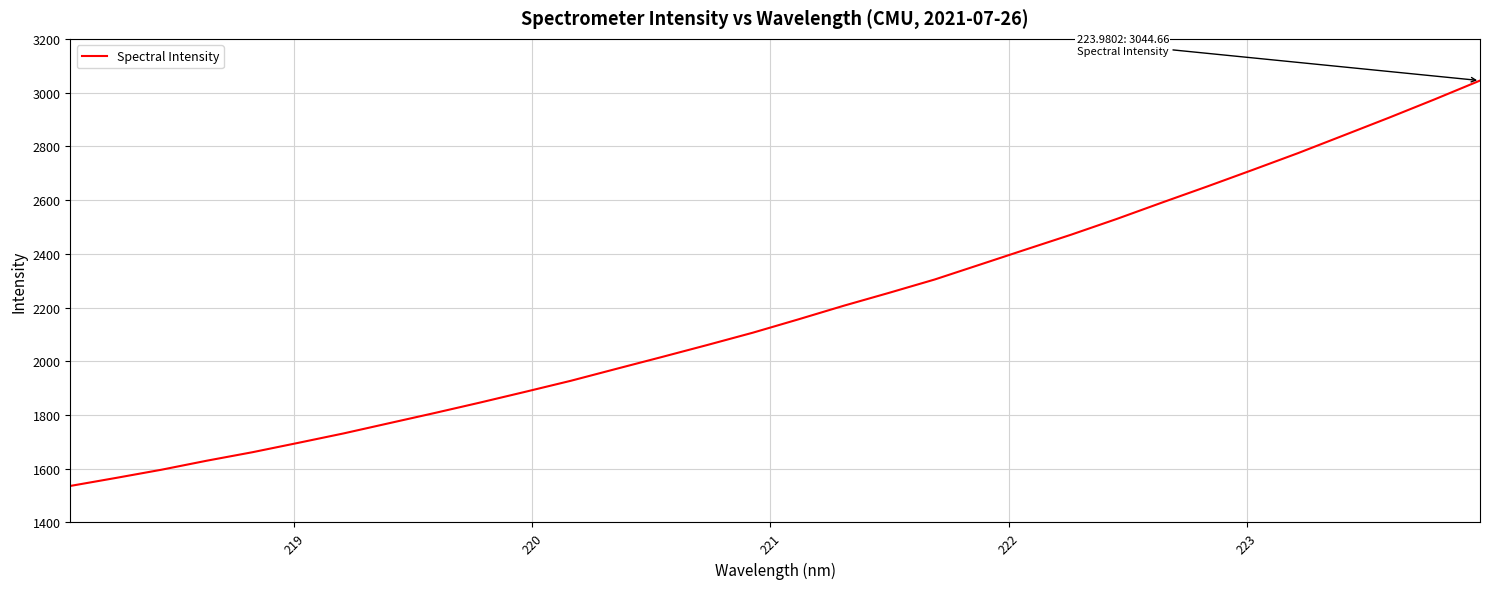

What is the difference between the maximum and minimum values?

1508.7